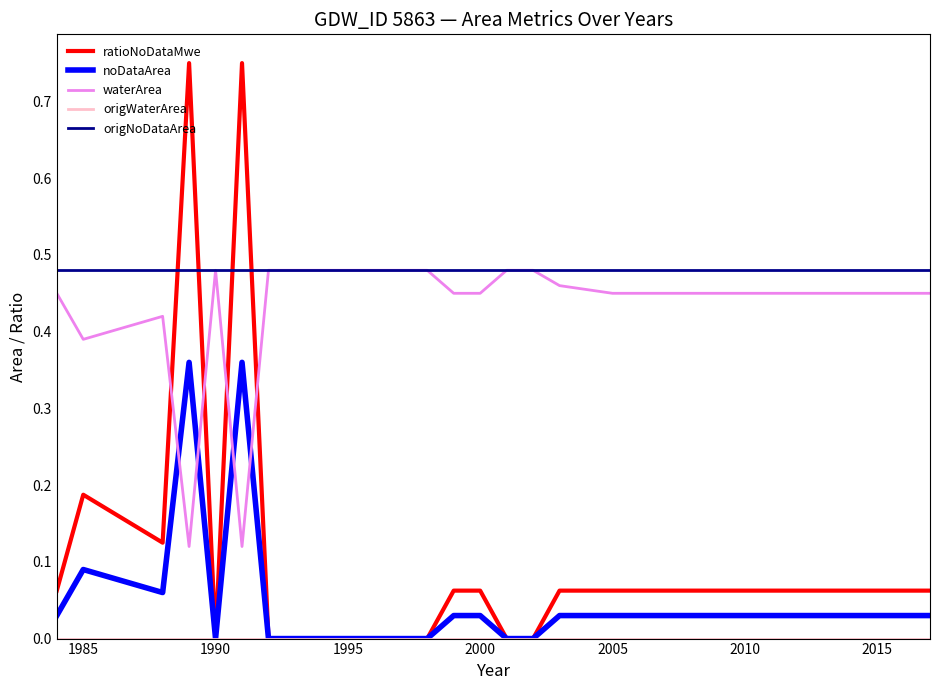

Which series has the largest range (max minus min)?

ratioNoDataMwe